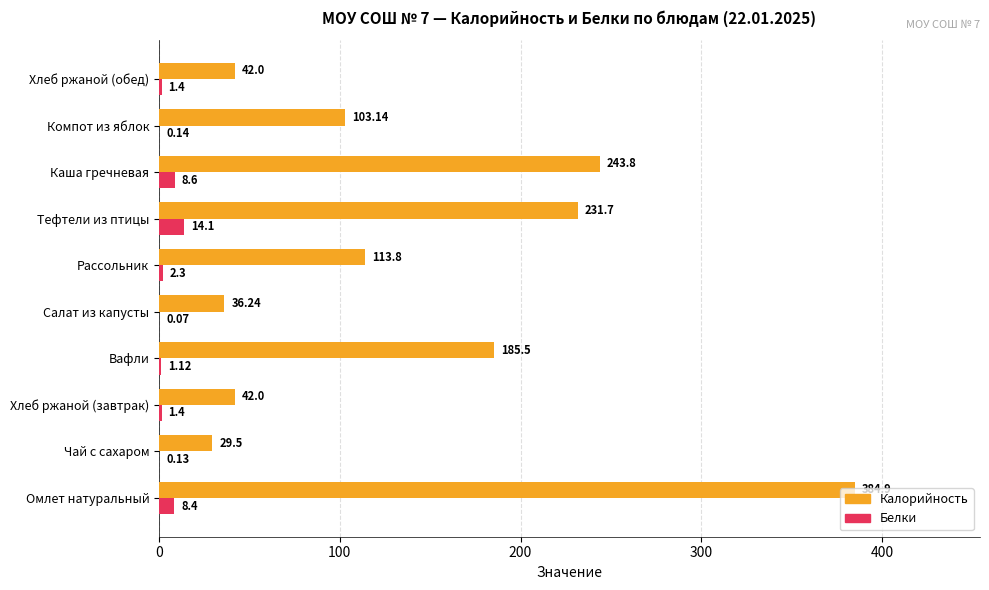

Which category has the highest value in the Белки series?

Тефтели из птицы